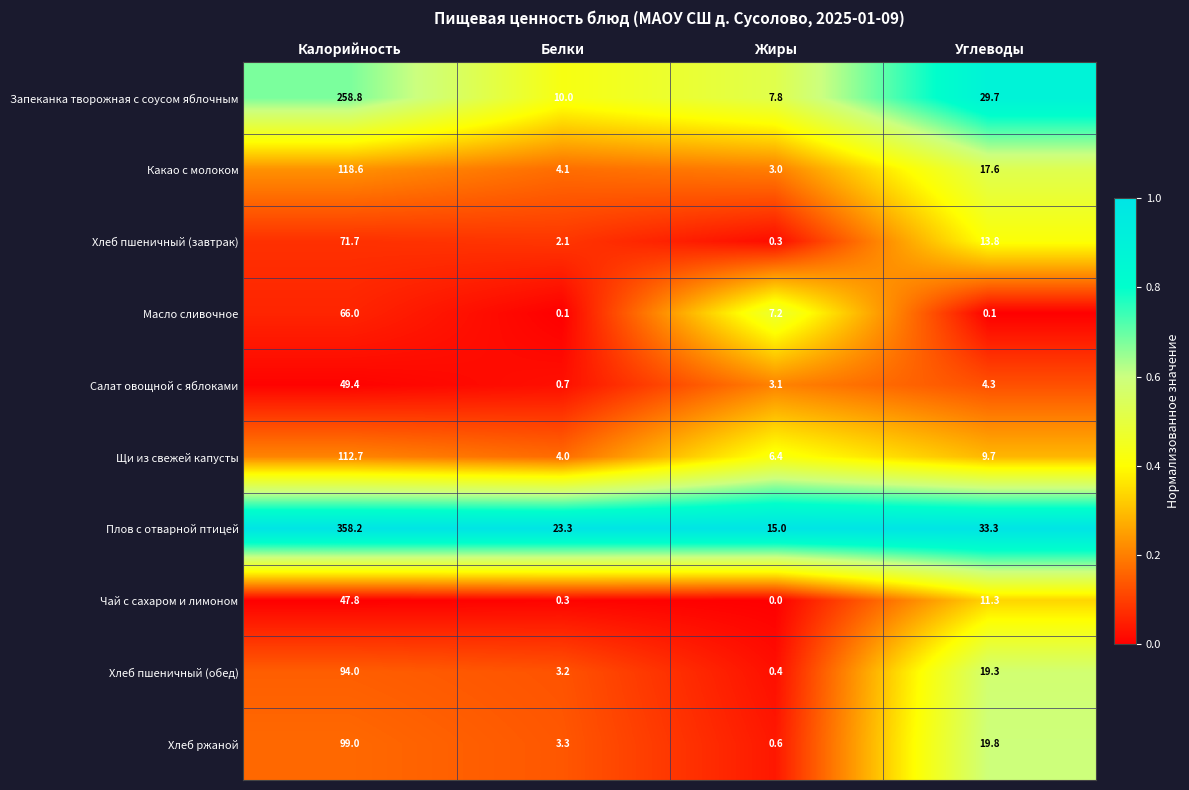

List the series in order of their peak value, highest first.

Плов с отварной птицей, Запеканка творожная с соусом яблочным, Какао с молоком, Щи из свежей капусты, Хлеб ржаной, Хлеб пшеничный (обед), Хлеб пшеничный (завтрак), Масло сливочное, Салат овощной с яблоками, Чай с сахаром и лимоном